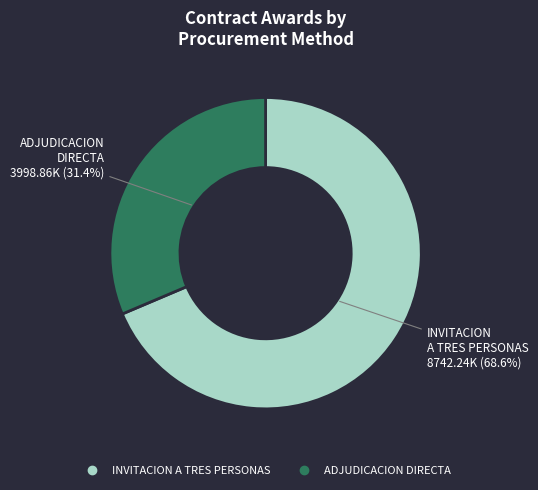

What is the smallest slice in the pie chart?

ADJUDICACION DIRECTA